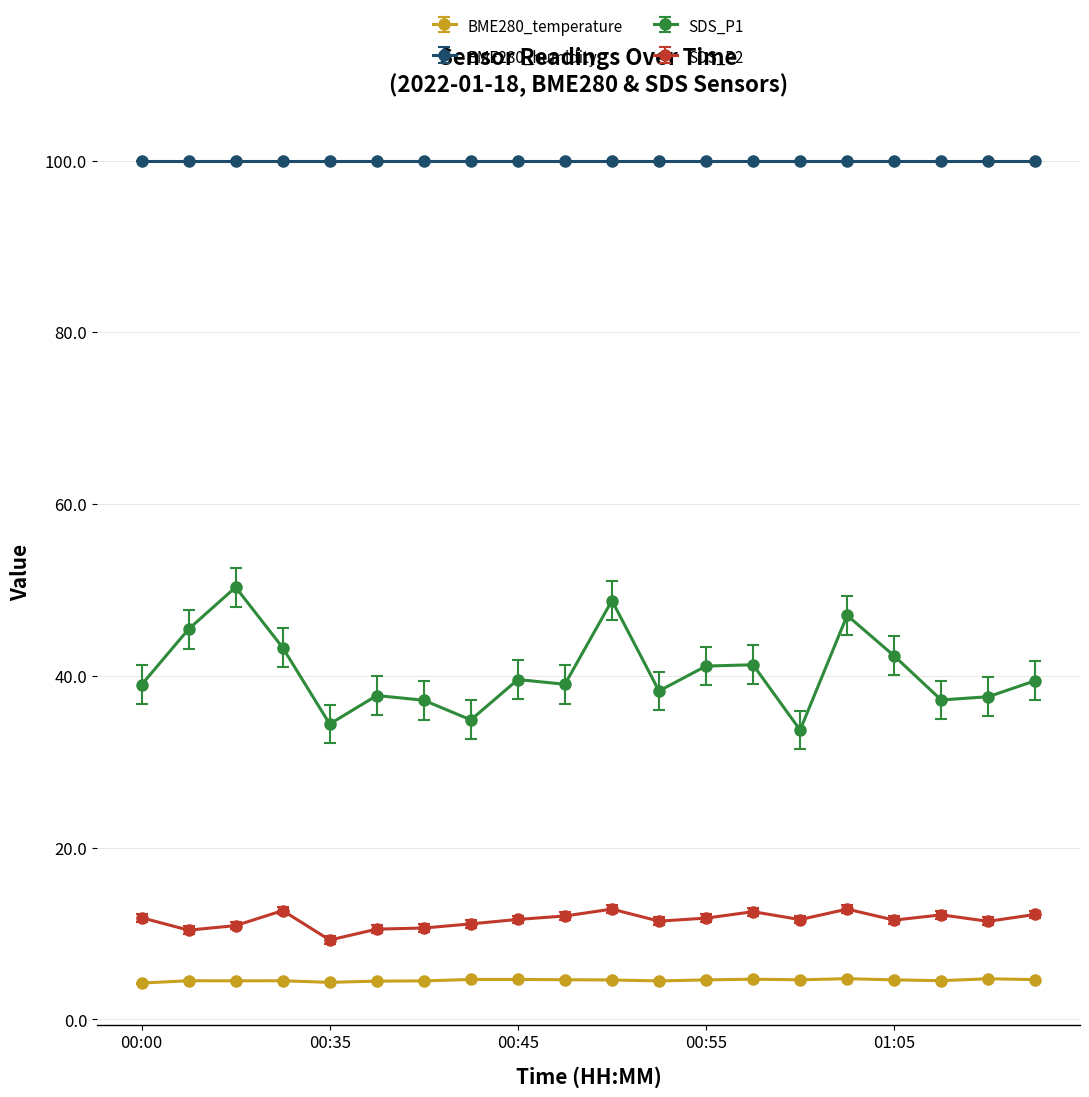

Which series has the largest total across all categories?

BME280_humidity